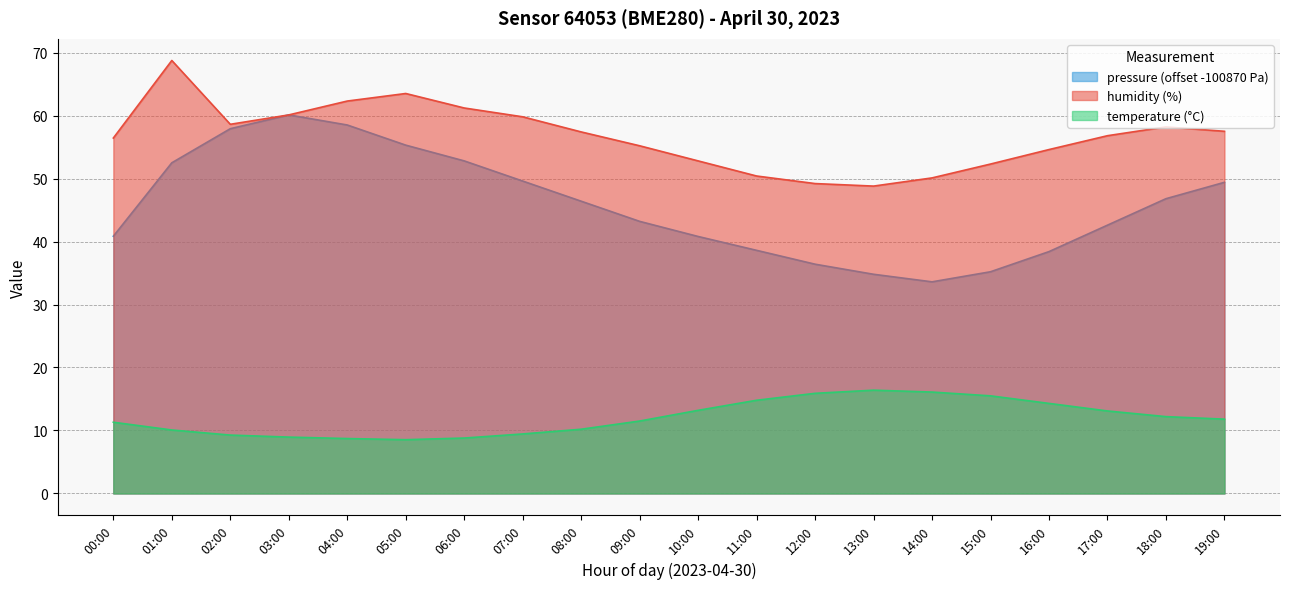

How many data points does each series have?

20